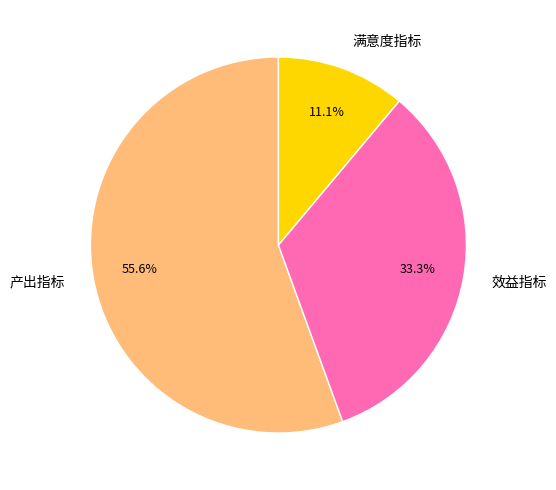

Which category has the biggest portion of the pie?

产出指标